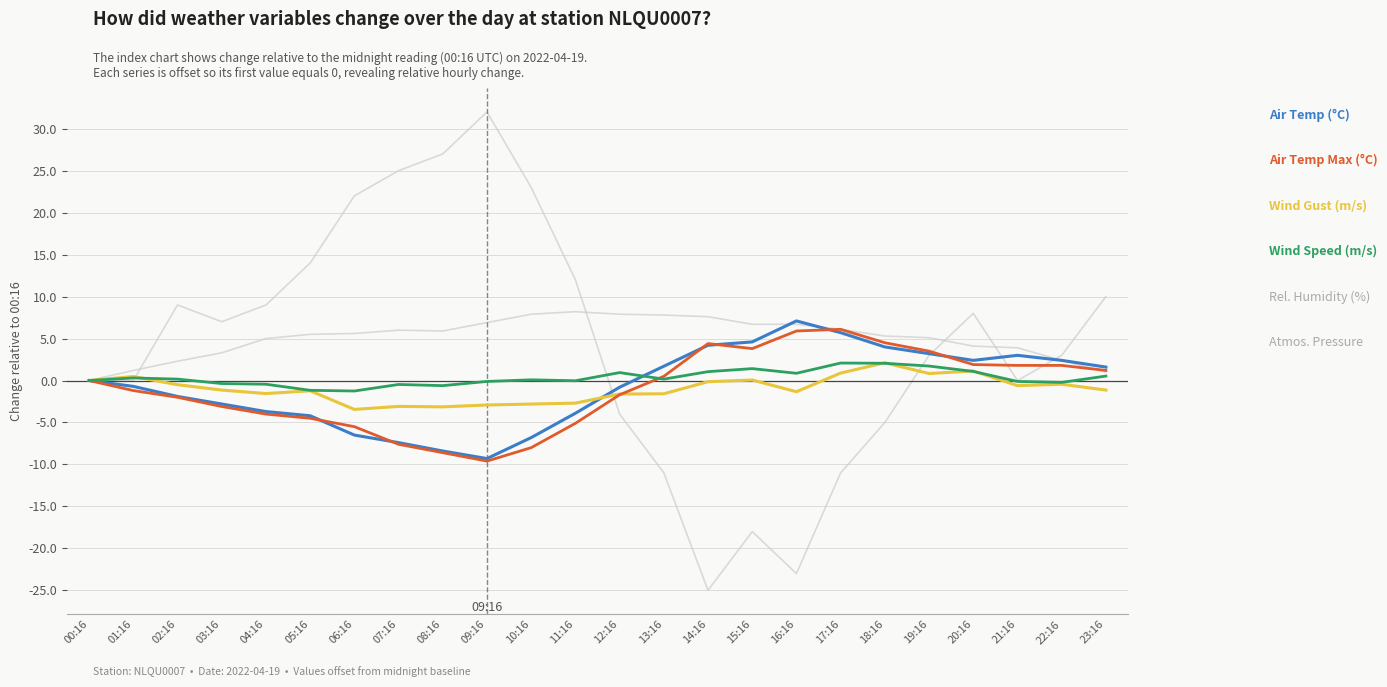

Reading left to right, list all the values displayed in this chart.

REL_HUMIDITY: 00:16=0.0	01:16=0.0	02:16=9.0	03:16=7.0	04:16=9.0	05:16=14.0	06:16=22.0	07:16=25.0	08:16=27.0	09:16=32.0	10:16=23.0	11:16=12.0	12:16=-4.0	13:16=-11.0	14:16=-25.0	15:16=-18.0	16:16=-23.0	17:16=-11.0	18:16=-5.0	19:16=3.0	20:16=8.0	21:16=0.0	22:16=3.0	23:16=10.0
ATMOS_PRES_NORM: 00:16=0.0	01:16=1.2	02:16=2.3	03:16=3.3	04:16=5.0	05:16=5.5	06:16=5.6	07:16=6.0	08:16=5.9	09:16=6.9	10:16=7.9	11:16=8.2	12:16=7.9	13:16=7.8	14:16=7.6	15:16=6.7	16:16=6.7	17:16=6.1	18:16=5.3	19:16=5.1	20:16=4.1	21:16=3.9	22:16=2.4	23:16=1.0
AIR_TEMP: 00:16=0.0	01:16=-0.7	02:16=-1.9	03:16=-2.8	04:16=-3.7	05:16=-4.2	06:16=-6.5	07:16=-7.4	08:16=-8.4	09:16=-9.3	10:16=-6.8	11:16=-3.9	12:16=-0.8	13:16=1.7	14:16=4.2	15:16=4.6	16:16=7.1	17:16=5.7	18:16=4.0	19:16=3.2	20:16=2.4	21:16=3.0	22:16=2.4	23:16=1.6
WIND_SPEED_GUST: 00:16=0.0	01:16=0.5	02:16=-0.5	03:16=-1.1	04:16=-1.6	05:16=-1.2	06:16=-3.4	07:16=-3.1	08:16=-3.1	09:16=-2.9	10:16=-2.8	11:16=-2.7	12:16=-1.6	13:16=-1.6	14:16=-0.1	15:16=0.1	16:16=-1.3	17:16=0.9	18:16=2.1	19:16=0.8	20:16=1.1	21:16=-0.6	22:16=-0.4	23:16=-1.1
AIR_TEMP_MAX: 00:16=0.0	01:16=-1.2	02:16=-2.0	03:16=-3.1	04:16=-4.0	05:16=-4.5	06:16=-5.5	07:16=-7.6	08:16=-8.6	09:16=-9.6	10:16=-8.0	11:16=-5.1	12:16=-1.7	13:16=0.5	14:16=4.4	15:16=3.8	16:16=5.9	17:16=6.1	18:16=4.5	19:16=3.5	20:16=1.9	21:16=1.8	22:16=1.8	23:16=1.2
WIND_SPEED: 00:16=0.0	01:16=0.3	02:16=0.2	03:16=-0.4	04:16=-0.4	05:16=-1.2	06:16=-1.2	07:16=-0.5	08:16=-0.6	09:16=-0.1	10:16=0.1	11:16=-0.0	12:16=0.9	13:16=0.2	14:16=1.1	15:16=1.4	16:16=0.9	17:16=2.1	18:16=2.1	19:16=1.7	20:16=1.1	21:16=-0.1	22:16=-0.2	23:16=0.5